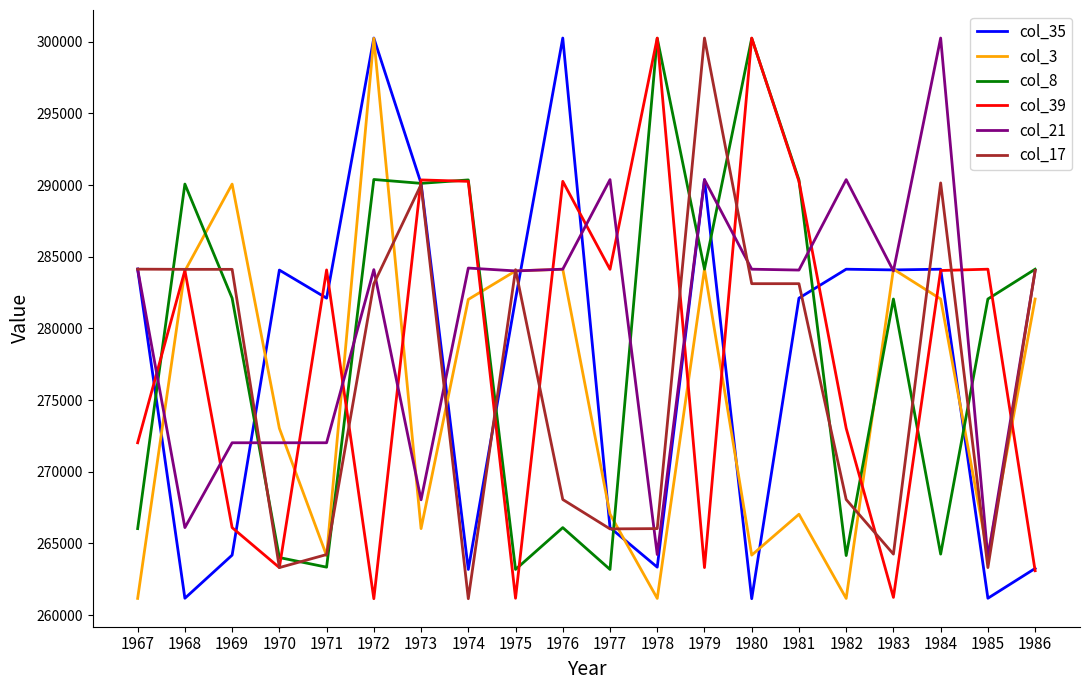

At which category is the sum across all series the highest?

1972